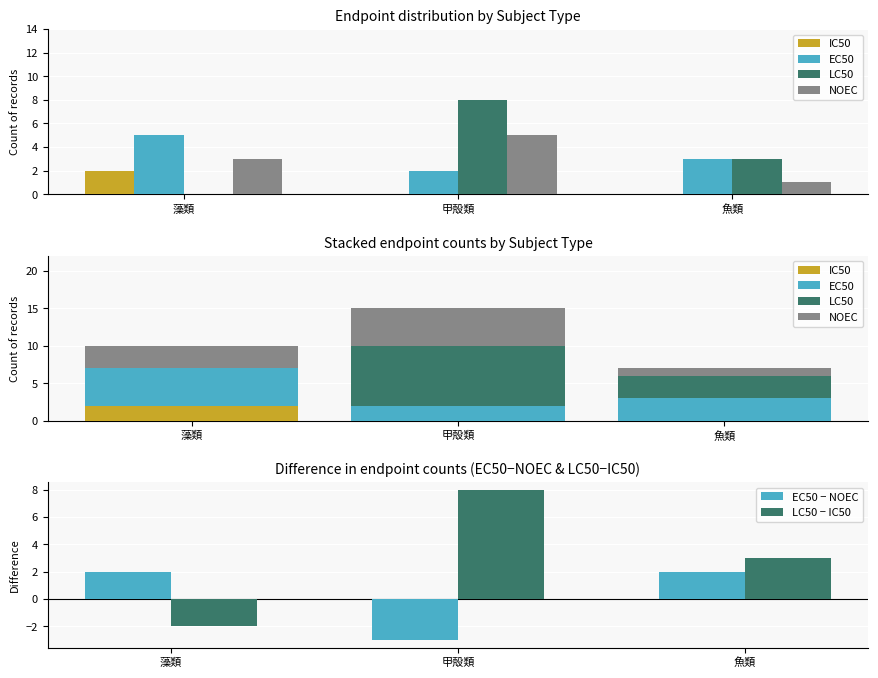

The value of EC50 at 魚類 is 3. True or false?

True